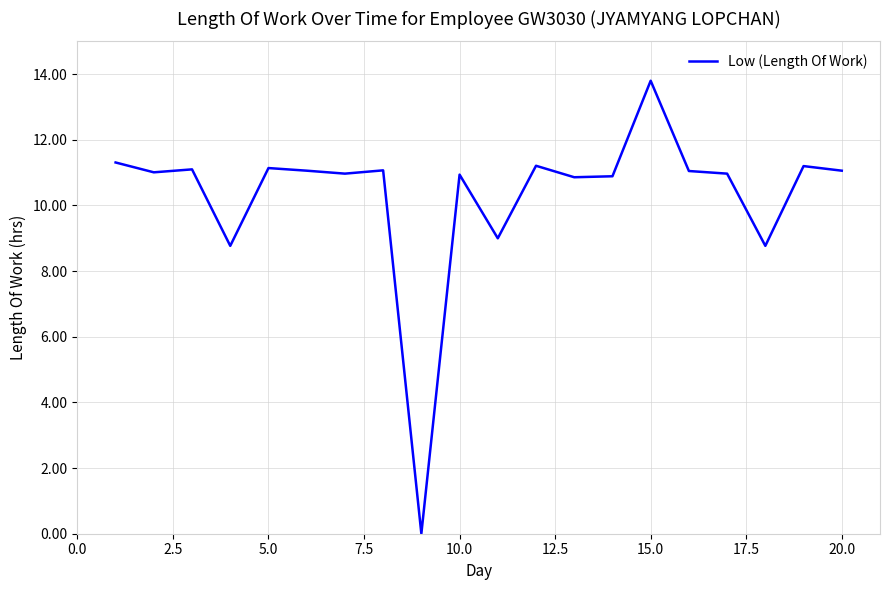

What is the average value?

10.3